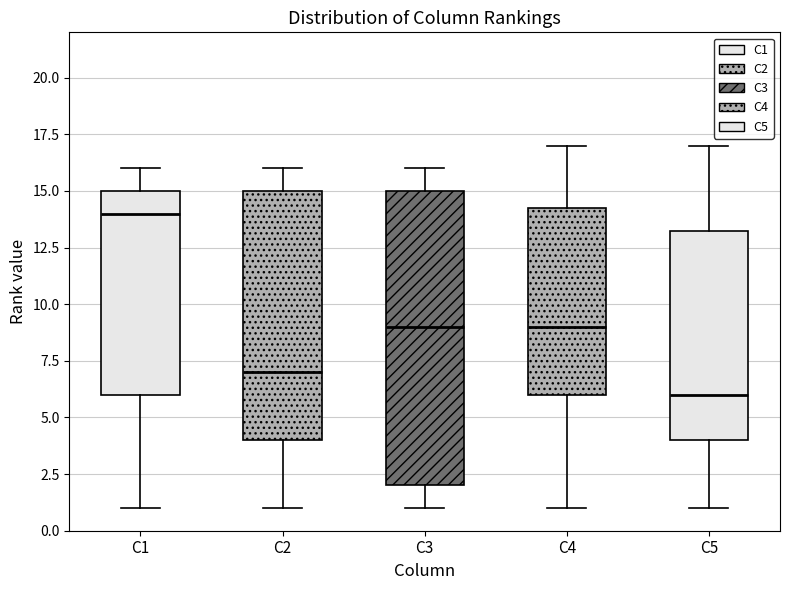

Where is the lower edge of the box for C2 on the y-axis? The values are not printed on the chart, so give them approximately, as read against the axis.

4.0